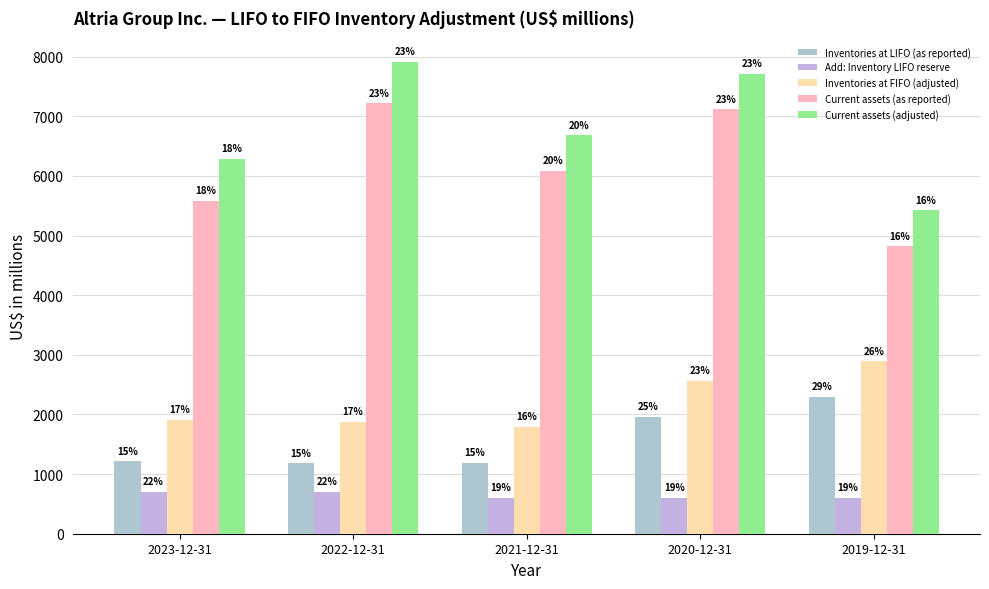

How many bars are there in total?

25